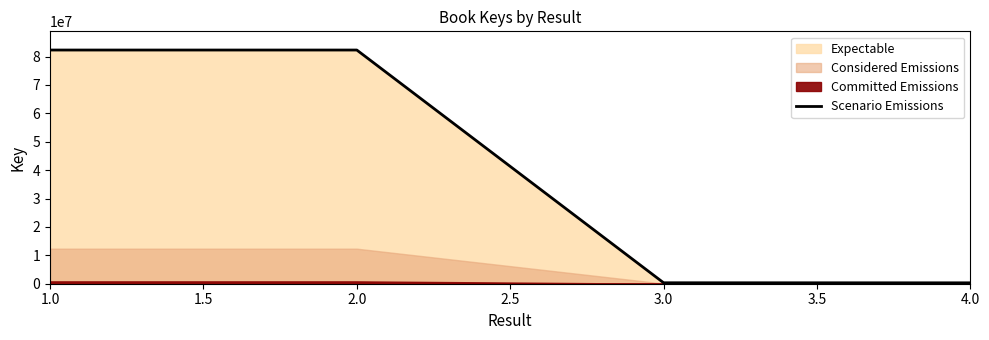

The chart shows a value of 82316173 at 1.0. True or false?

True